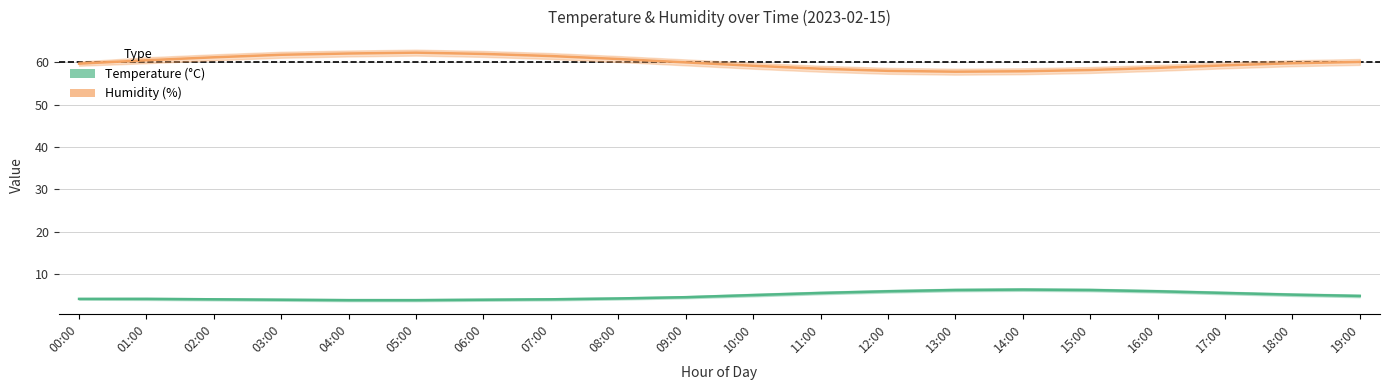

What is the label of the 17th point from the right?

03:00